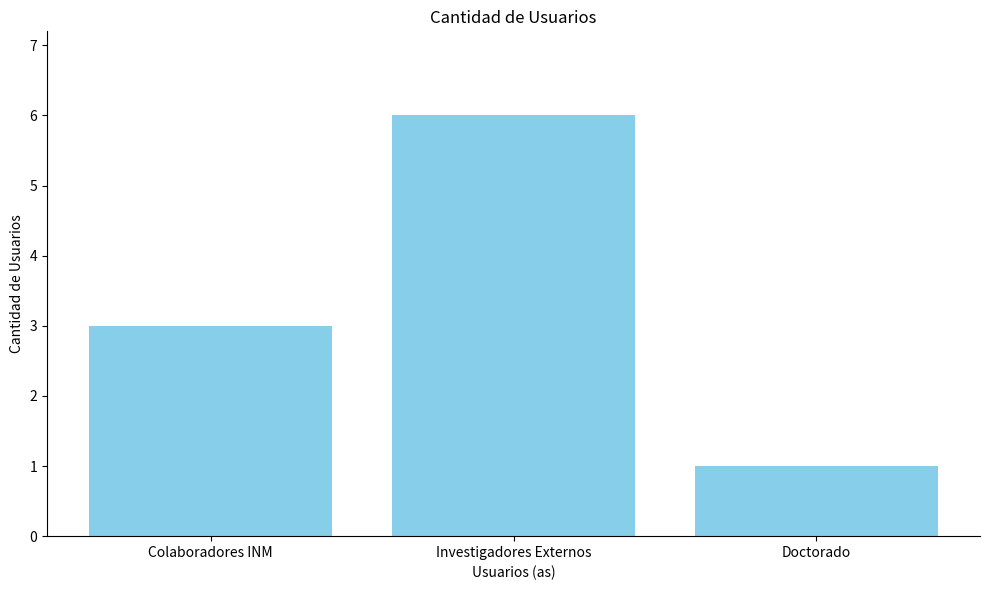

List the labels in order of value, smallest first.

Doctorado, Colaboradores INM, Investigadores Externos